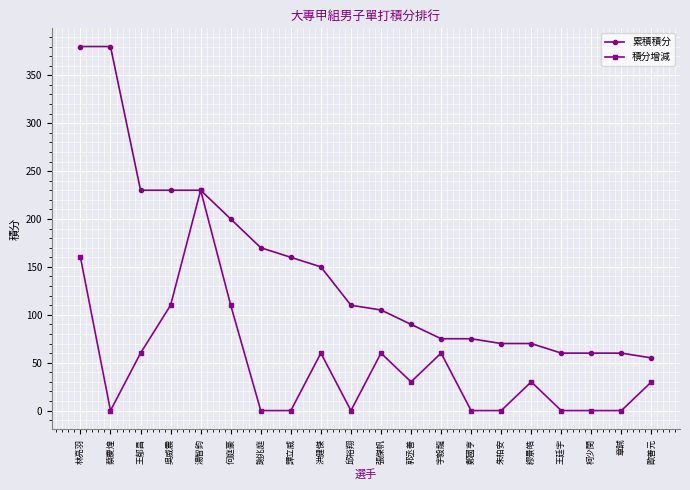

Count the number of categories in the chart.

20